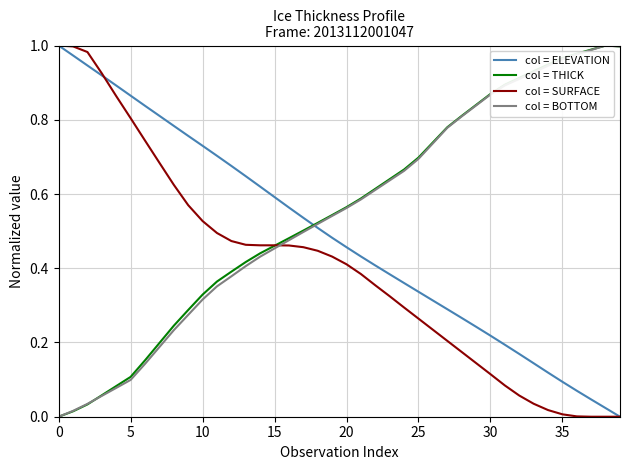

True or false: col = BOTTOM and col = ELEVATION intersect in this chart.

True